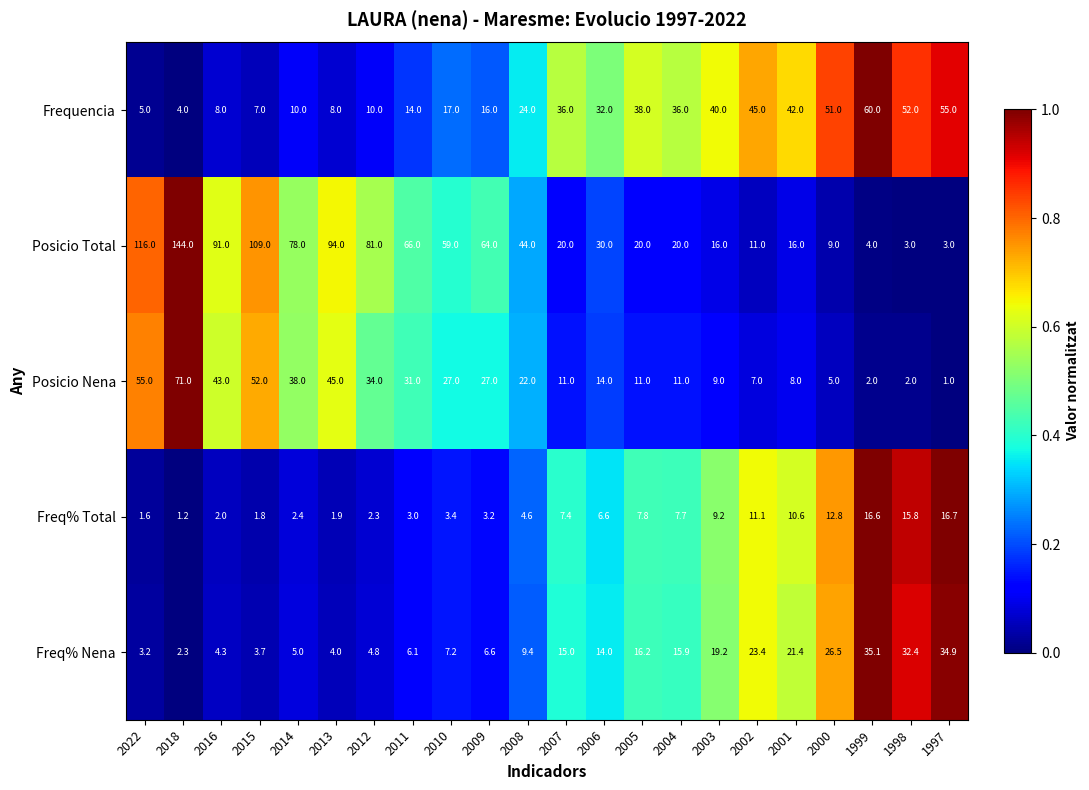

At which label is Freq% Nena closest to 18?

2003